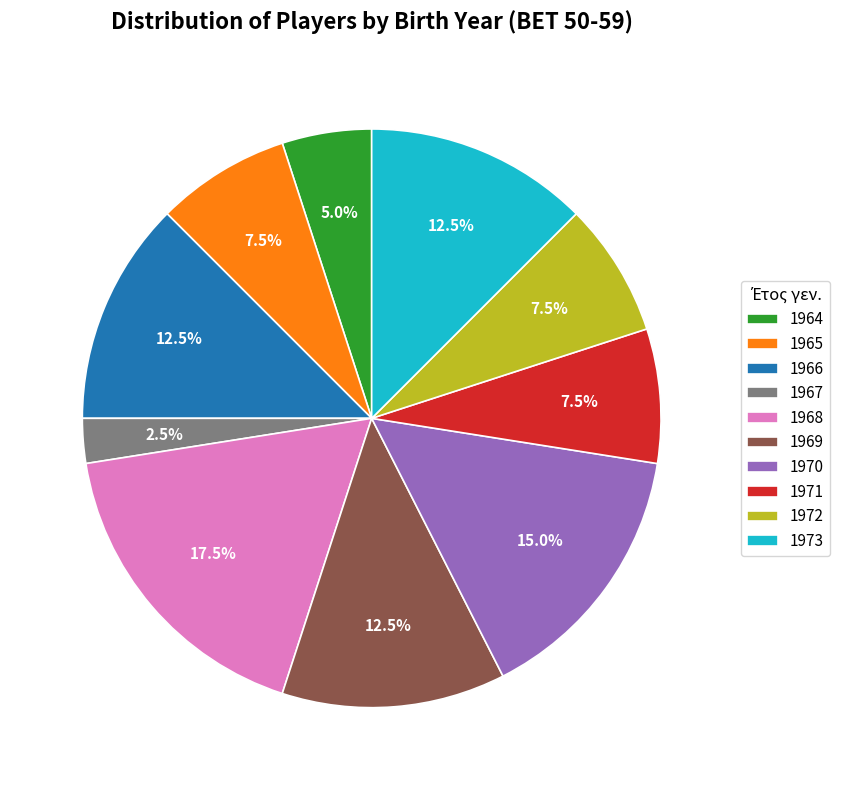

Which slice is the smallest?

1967